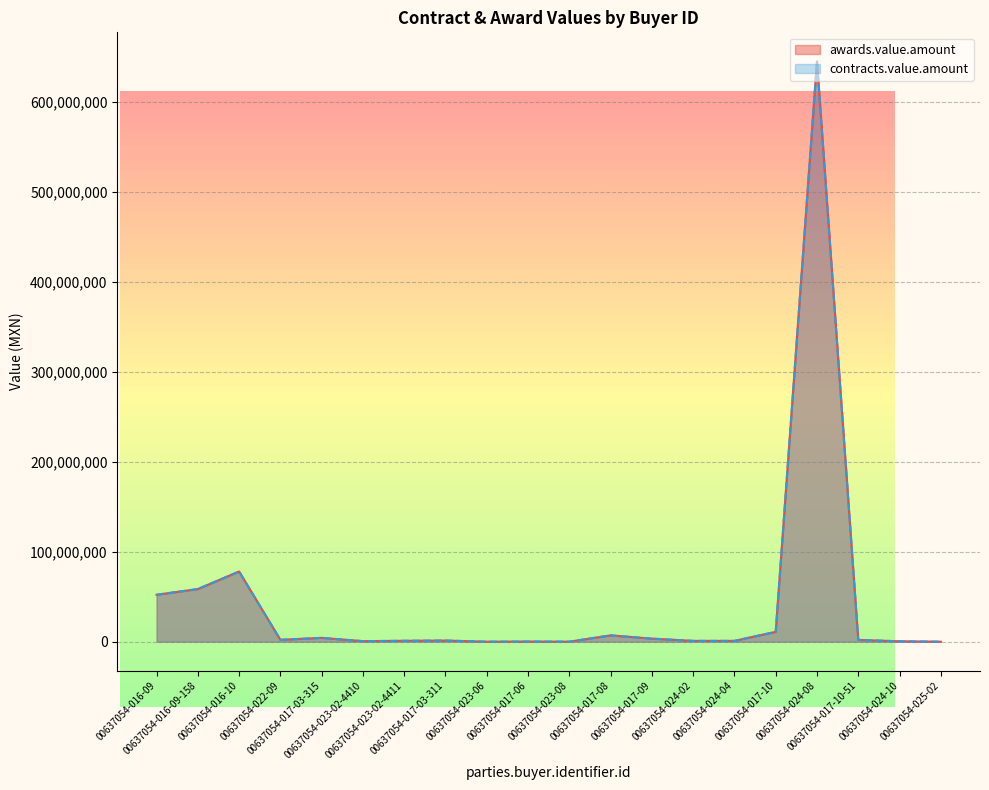

Which category has the lowest value in the awards.value.amount series?

00637054-023-06